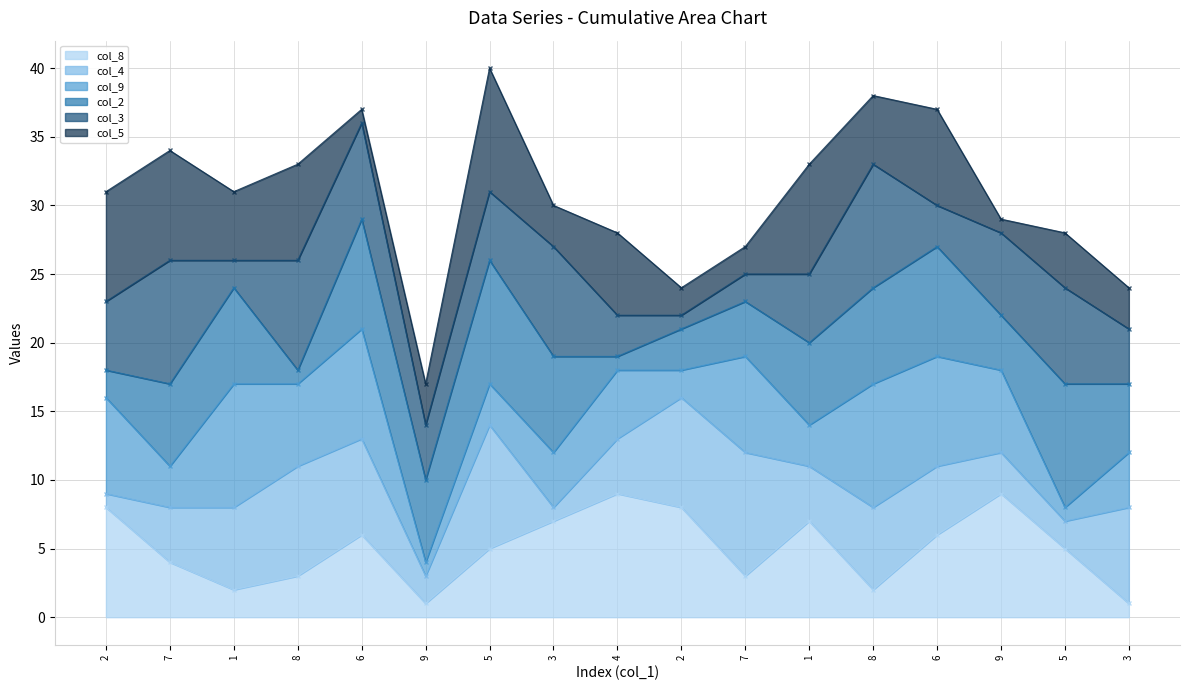

Is the value of col_5 line at 3 greater than the value of col_8 line at 4?

Yes